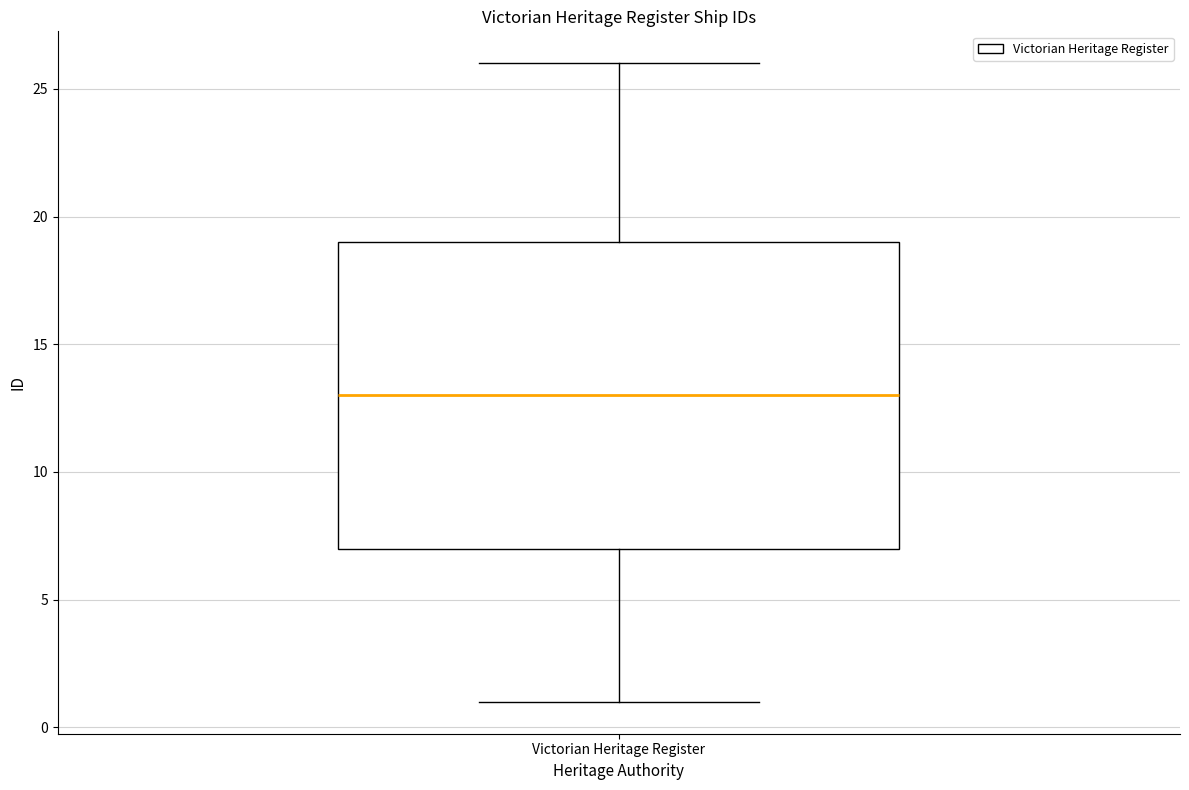

Where does the lower whisker of the box for Victorian Heritage Register end on the y-axis? The values are not printed on the chart, so give them approximately, as read against the axis.

1